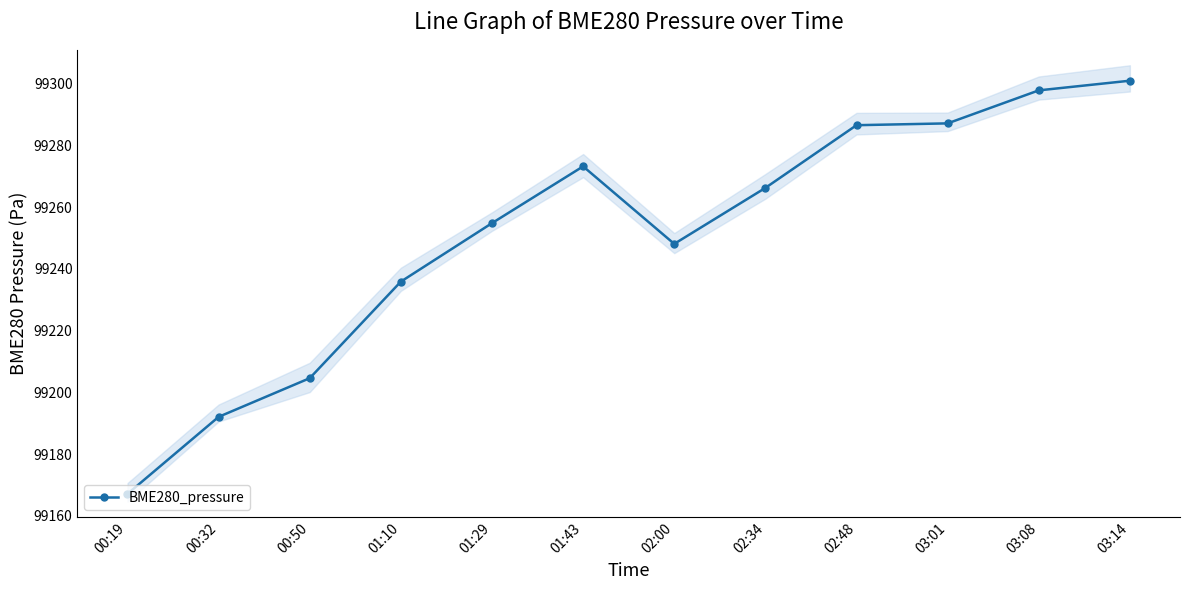

What is the difference between the values at 03:14 and 02:00?

52.9